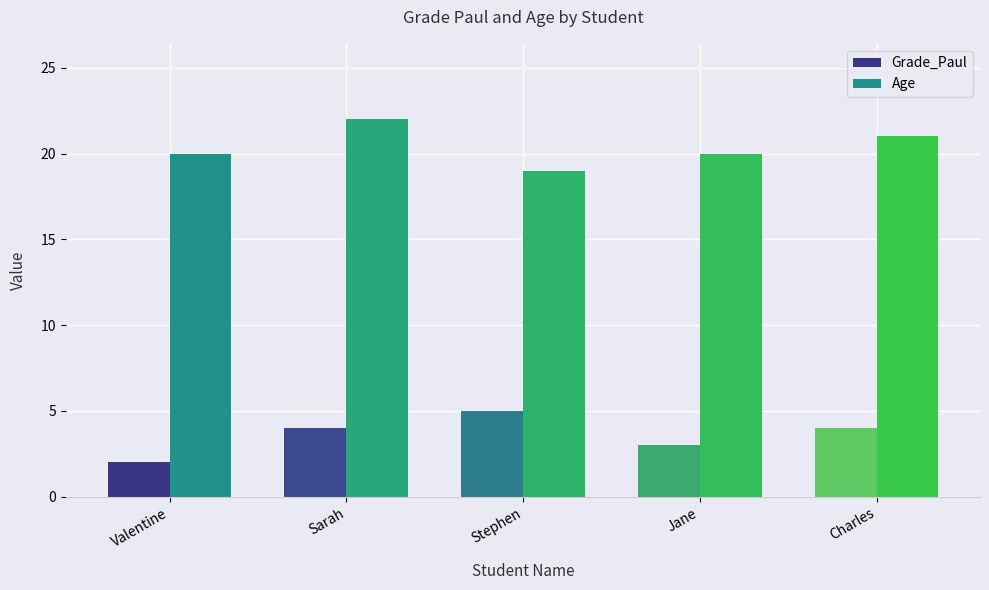

What is the difference between the maximum and minimum values in the Grade_Paul series?

3